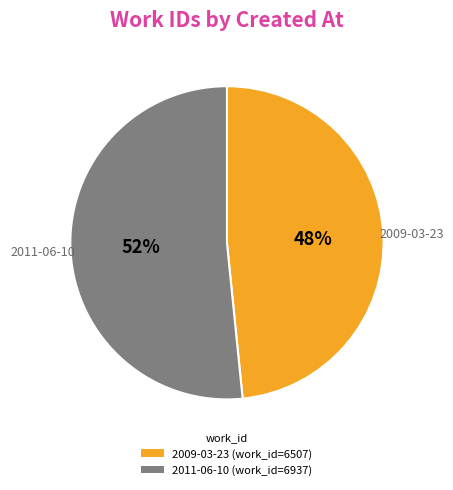

To the nearest percent, what is the average slice percentage?

50%